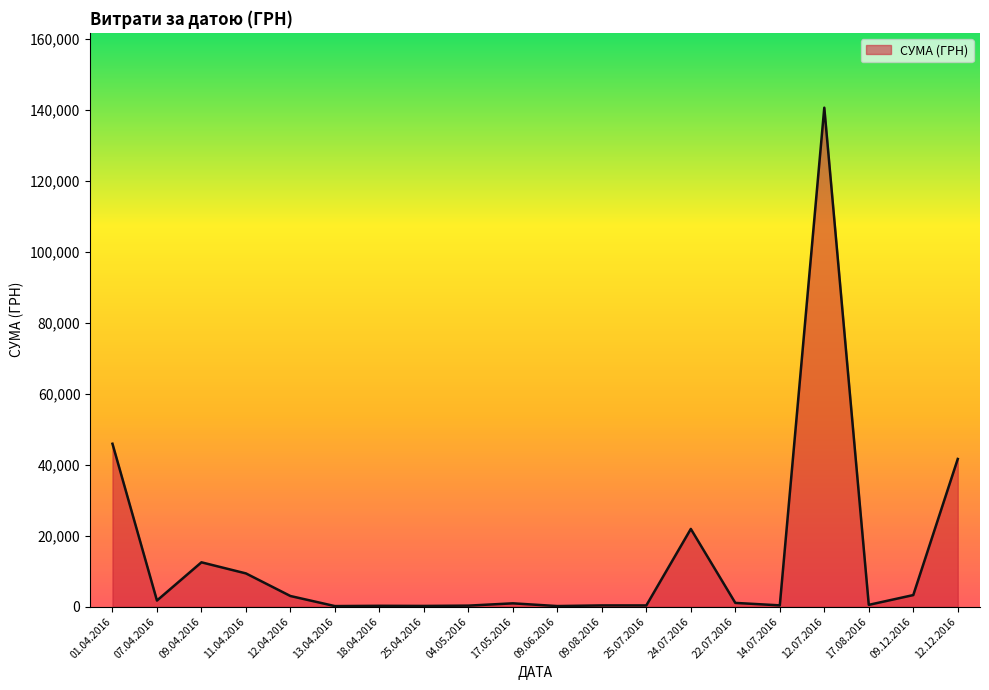

At which label is the value closest to 70440?

01.04.2016